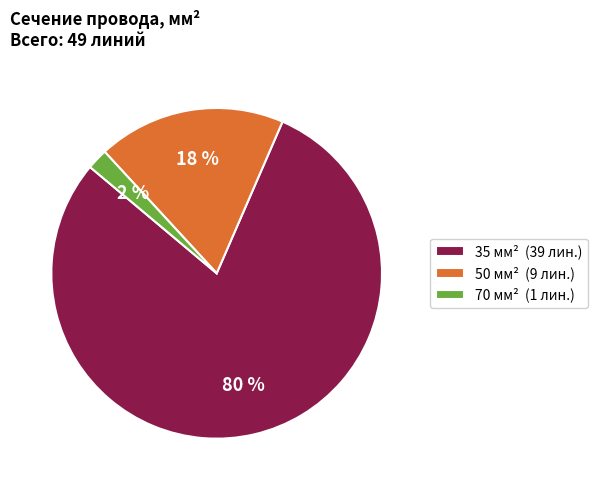

Between 70 and 50, which is larger?

50